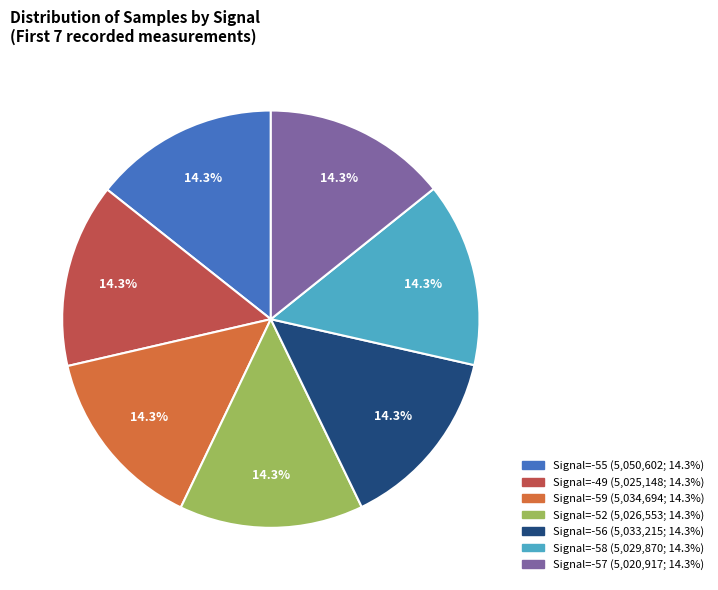

Does any single category account for the majority?

No